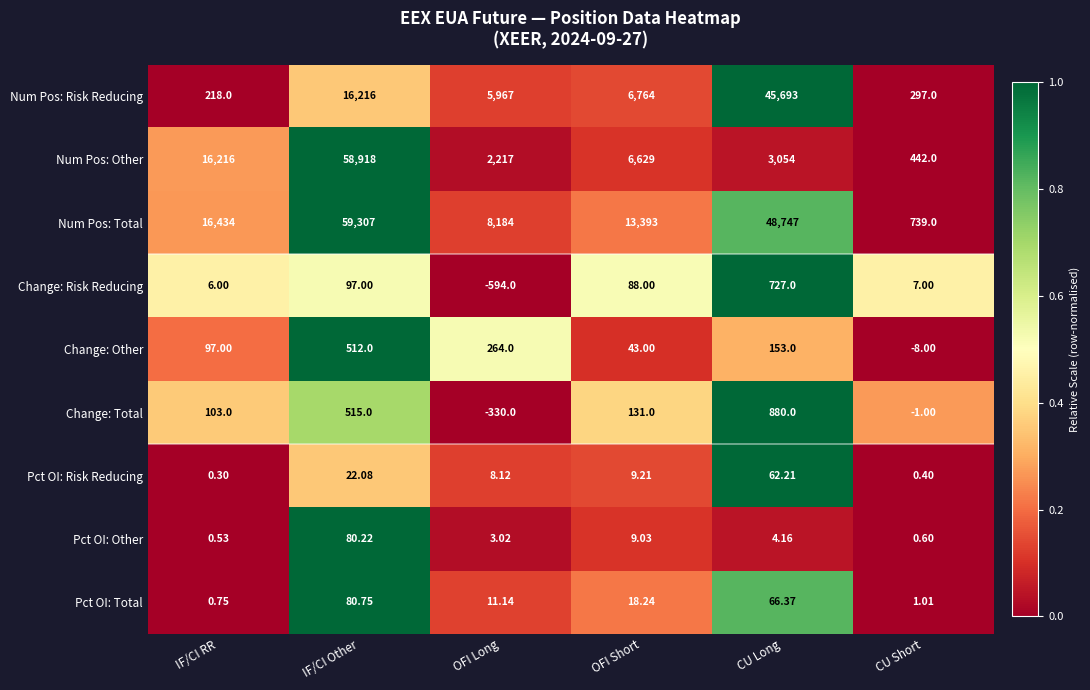

Rank the series by their maximum value, from lowest to highest.

Pct OI: Risk Reducing, Pct OI: Other, Pct OI: Total, Change: Other, Change: Risk Reducing, Change: Total, Num Pos: Risk Reducing, Num Pos: Other, Num Pos: Total